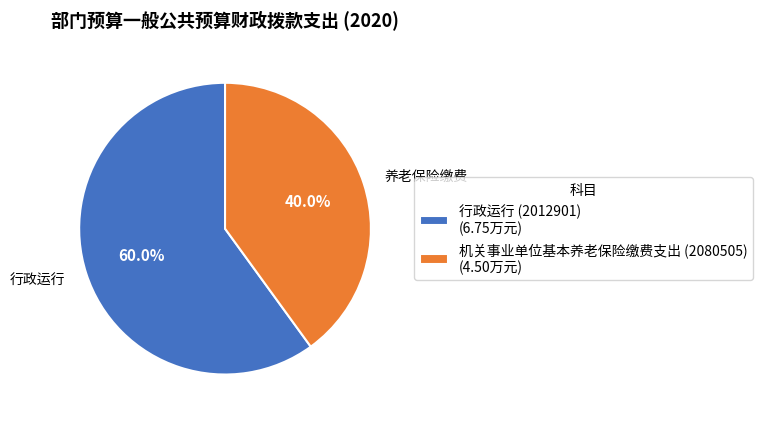

To the nearest percent, what is the combined percentage of 行政运行 (2012901) and 机关事业单位基本养老保险缴费支出 (2080505)?

100%